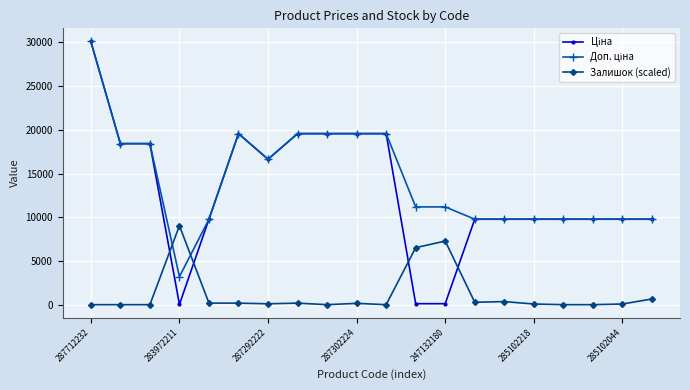

True or false: Залишок (scaled) has more than 1 points higher than both neighbors.

True